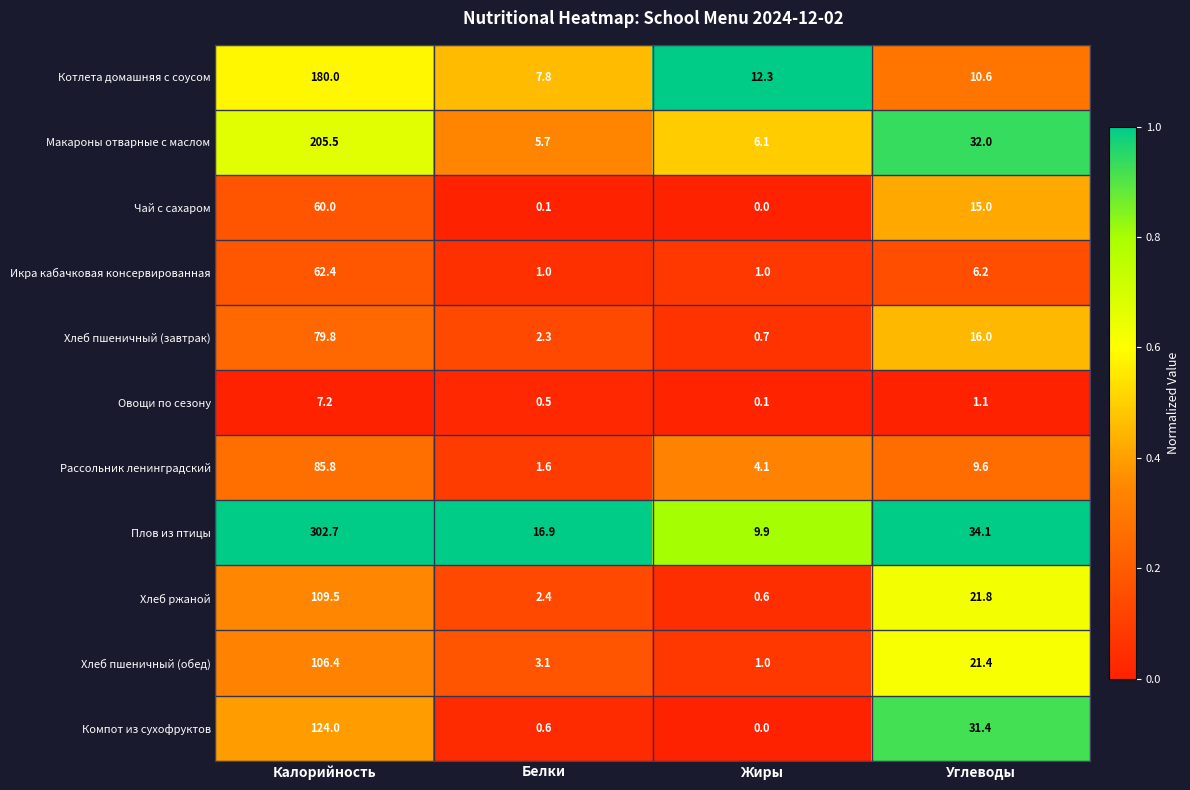

Which series changed the most between Калорийность and Углеводы?

Плов из птицы